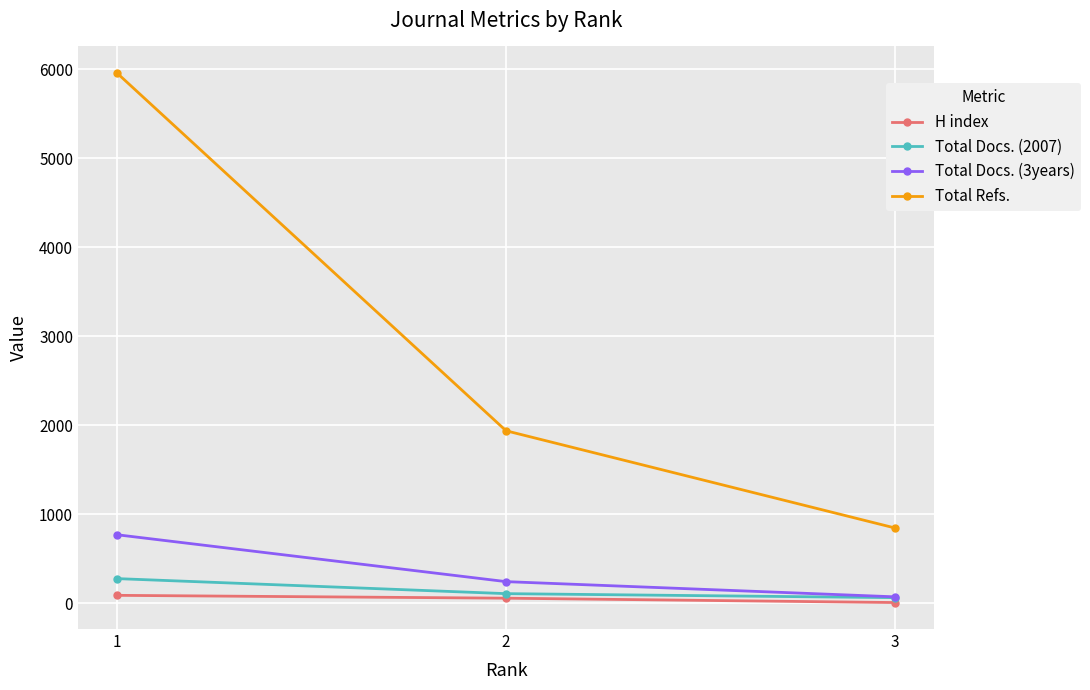

The value of Total Refs. at 2 is 1940. True or false?

True